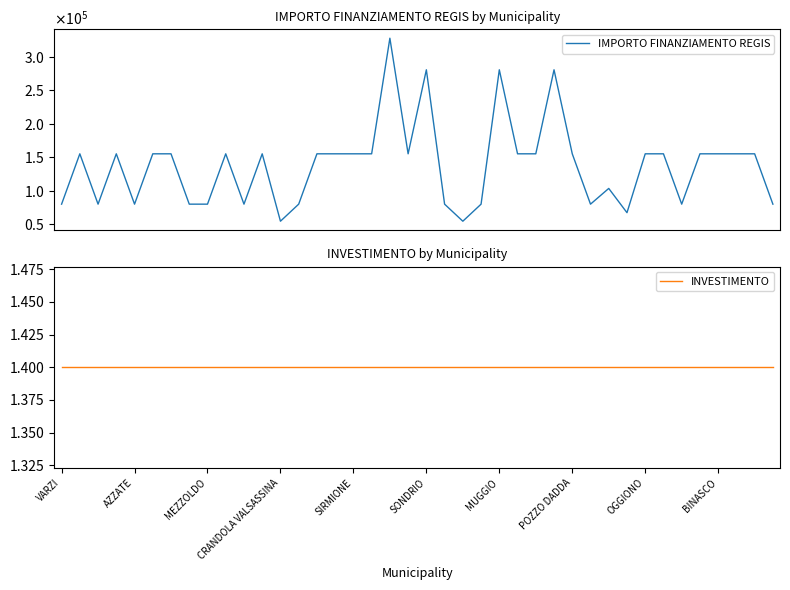

How many categories are shown in the chart?

40